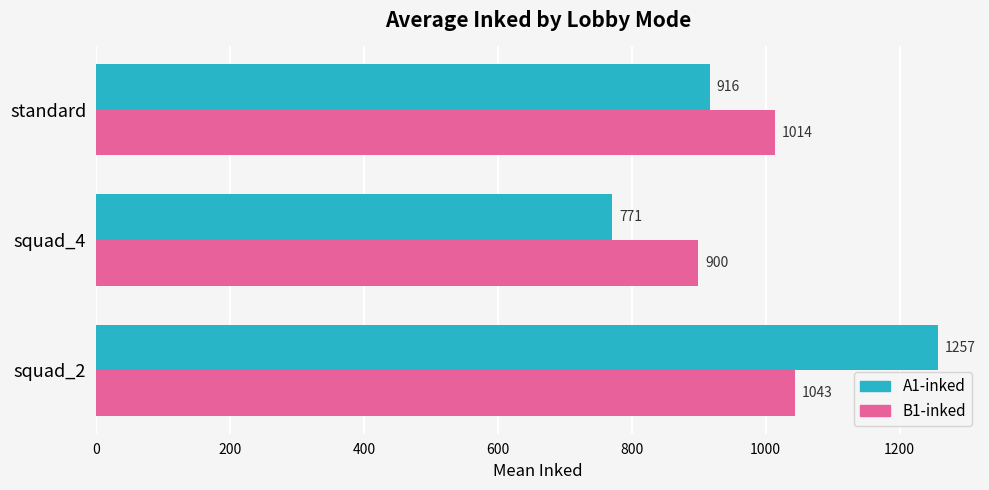

What are all the series names shown in the legend?

A1-inked, B1-inked